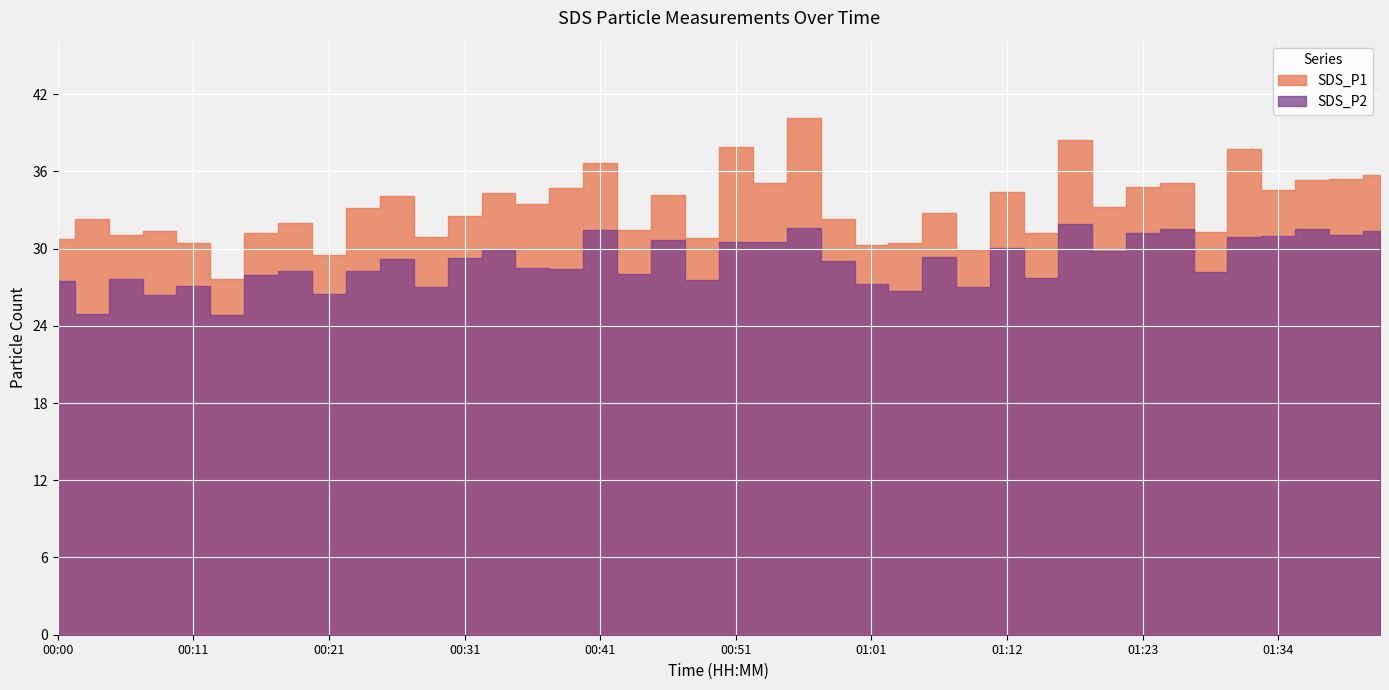

Is it true that SDS_P1 equals 33.2 at 01:21?

True